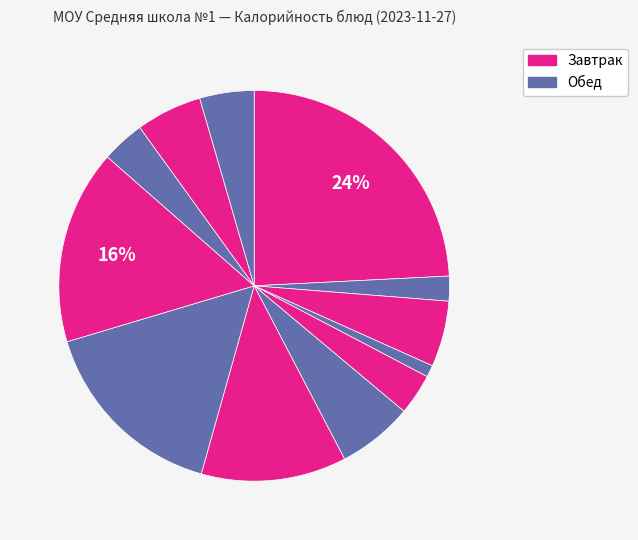

How many segments does this pie chart have?

12